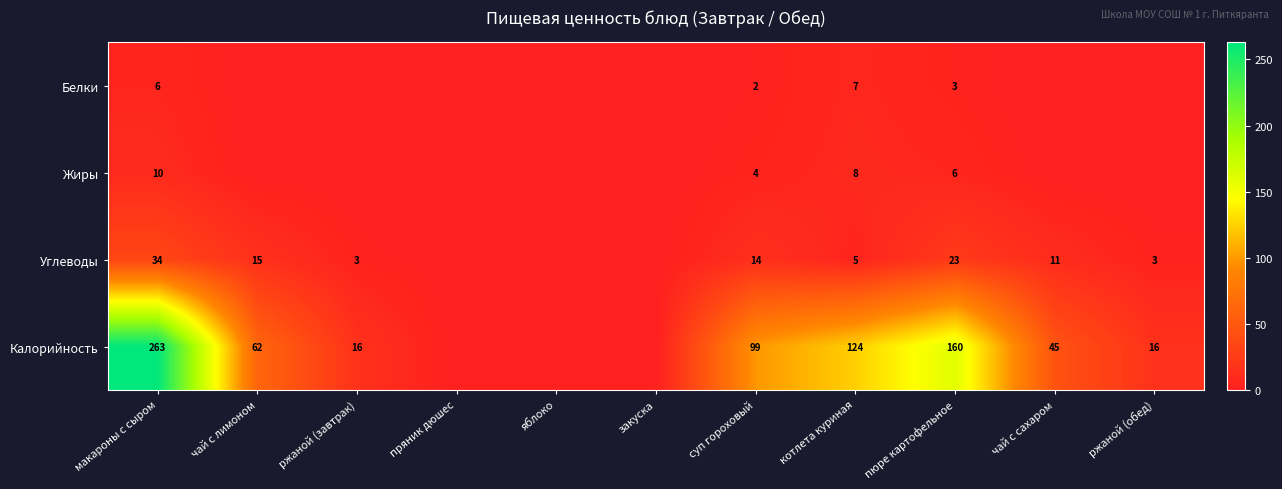

At пюре картофельное, list the series in order from largest to smallest.

Калорийность, Углеводы, Жиры, Белки